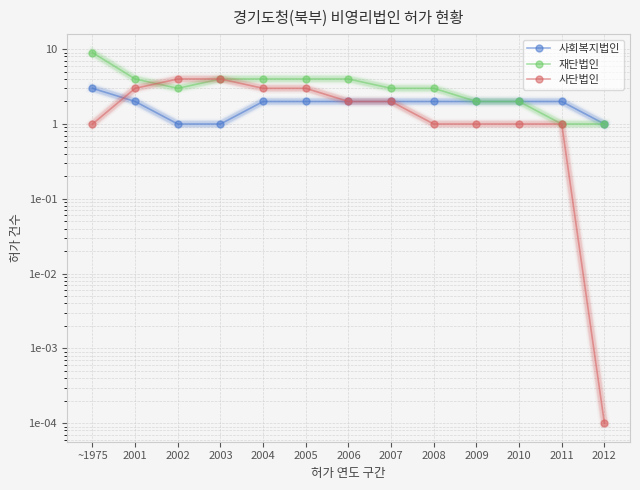

How many lines are shown in the chart?

3